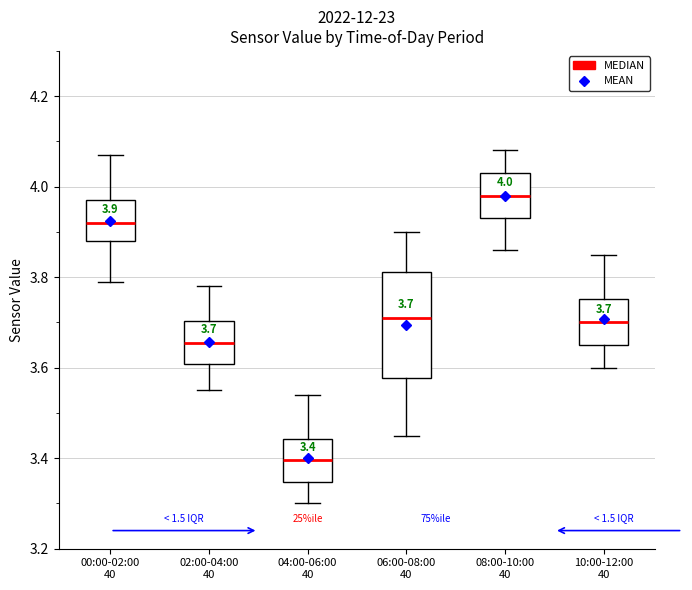

Which box is the tallest, from its lower edge to its upper edge?

06:00-08:00 40